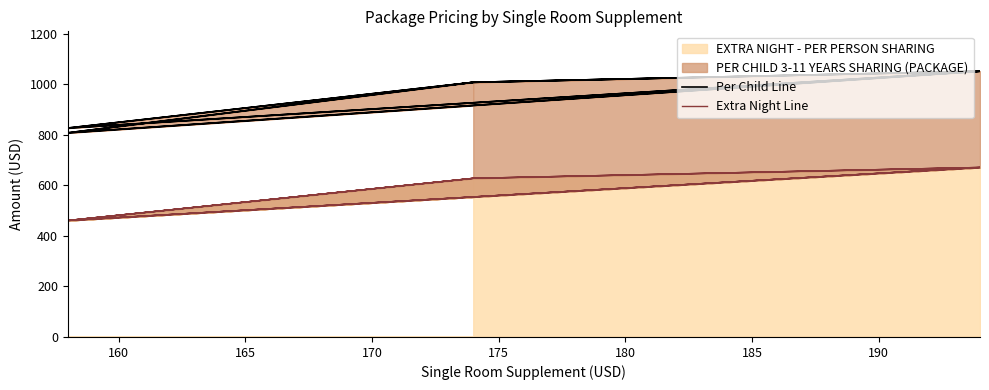

How many interior local peaks does the Per Child Line series have?

3